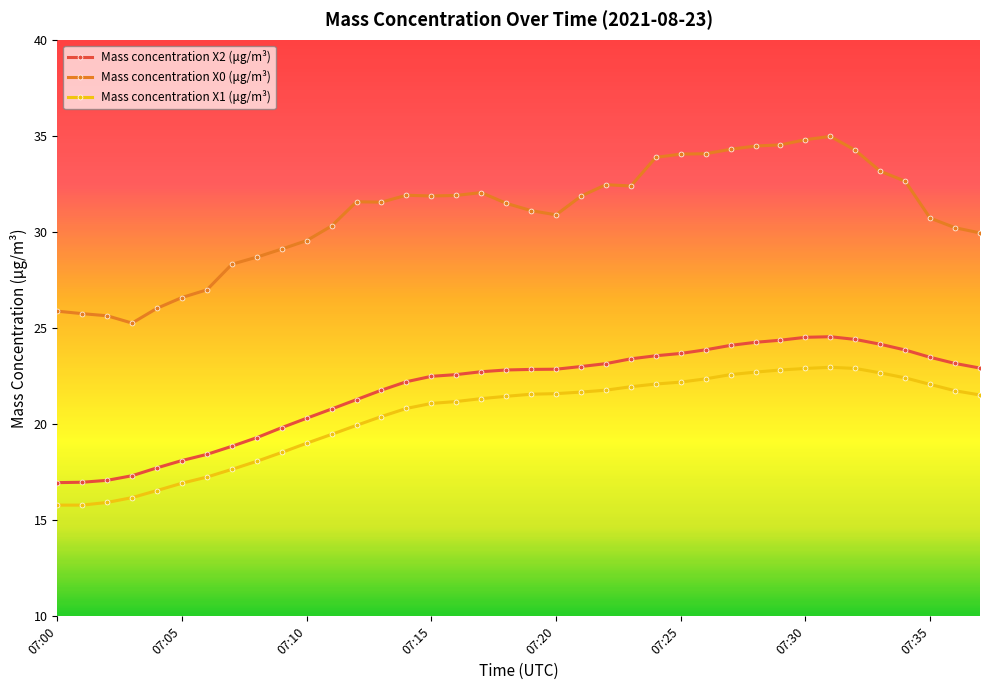

True or false: Mass concentration X0 (μg/m³) and Mass concentration X1 (μg/m³) cross at least once.

False